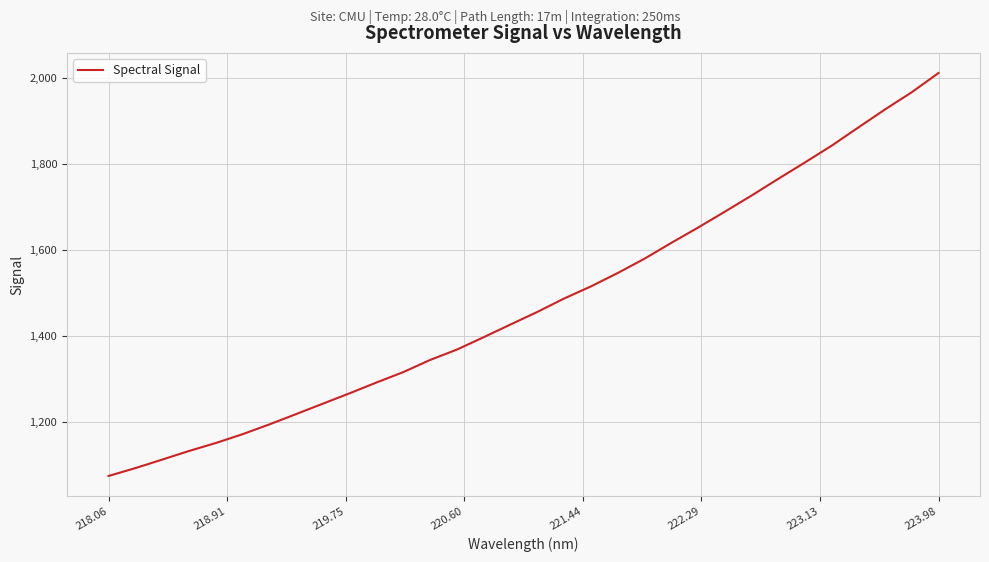

What is the difference between the maximum and minimum values?

936.2